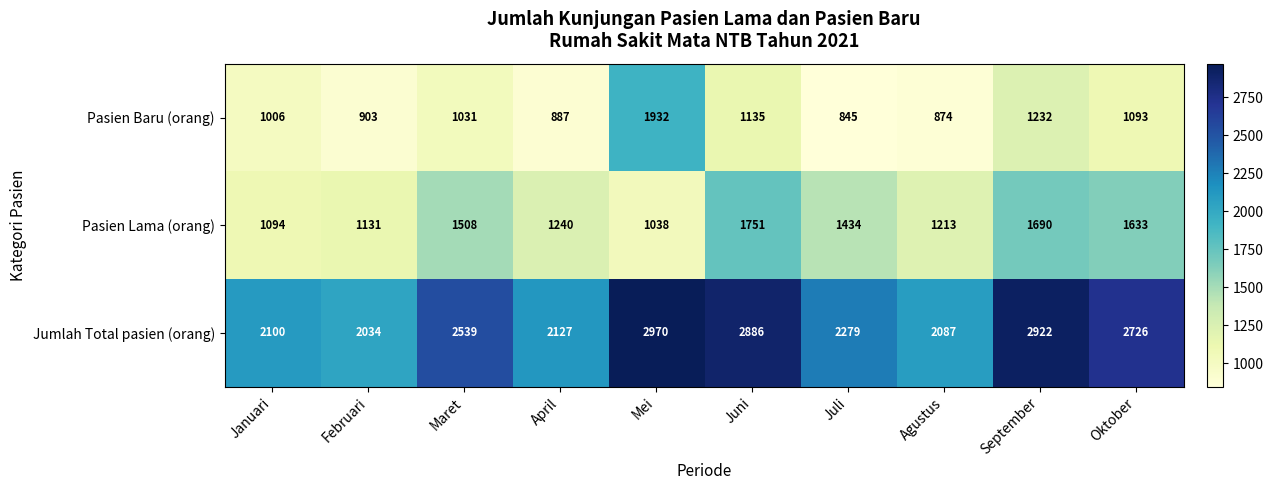

How many data points does each series have?

10